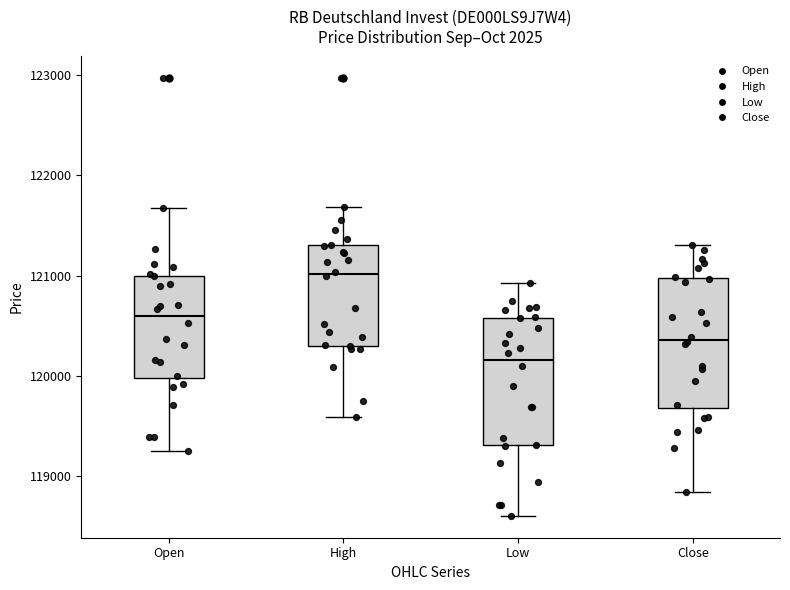

Reading left to right, transcribe this box plot: for each box, give where its median line is, the range the box spans, and where its two whiskers end, as read against the y-axis. The values are not printed on the chart, so give them approximately, as read against the axis.

Open: median 120600, box 120000 to 121000, whiskers 119200 to 121700
High: median 121000, box 120300 to 121300, whiskers 119600 to 121700
Low: median 120200, box 119300 to 120600, whiskers 118600 to 120900
Close: median 120400, box 119700 to 121000, whiskers 118800 to 121300